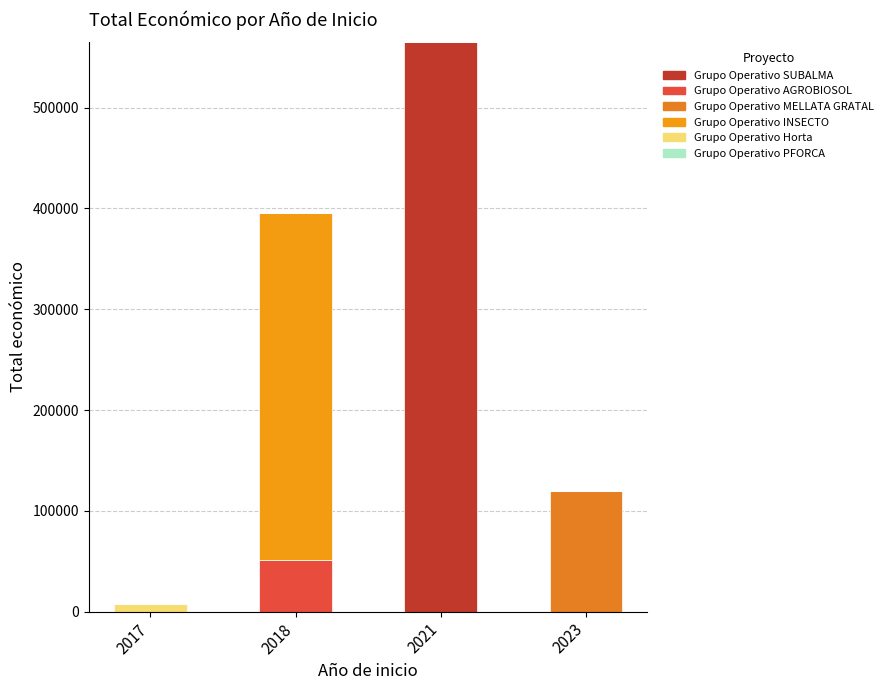

Which series has the largest total across all categories?

Grupo Operativo SUBALMA